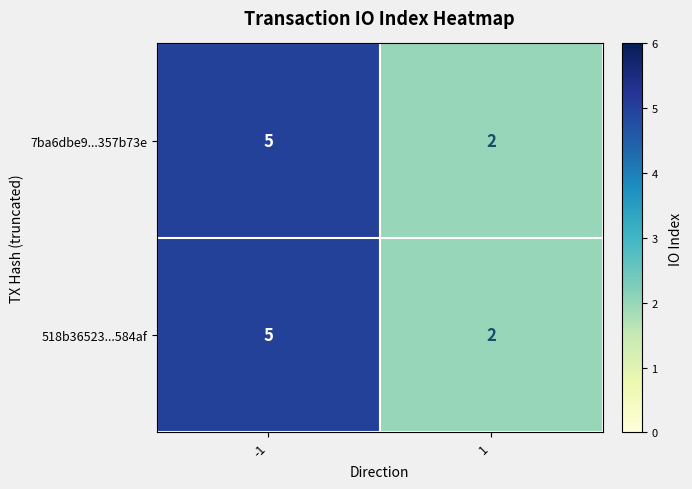

What is the total value across all series at -1?

10